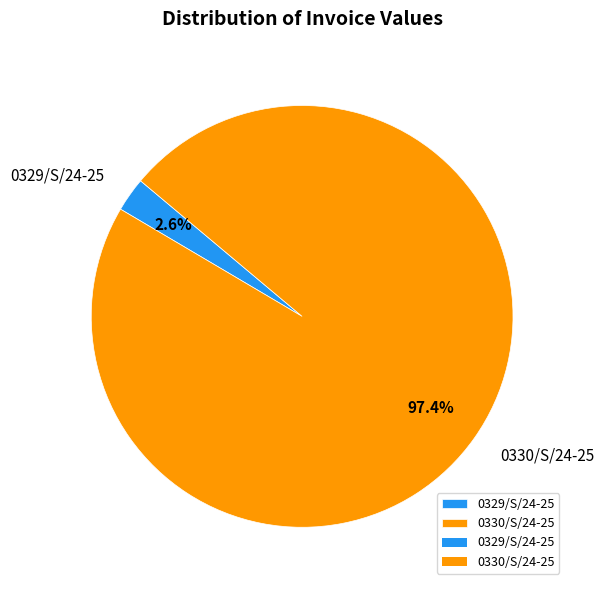

What portion of the pie excludes 0330/S/24-25?

2.6%